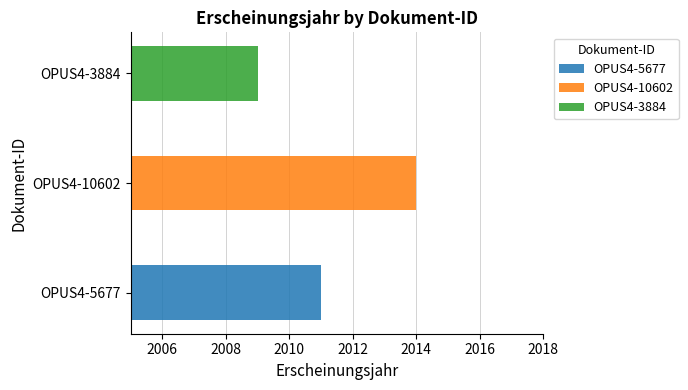

Rank the categories by value from lowest to highest.

OPUS4-3884, OPUS4-5677, OPUS4-10602